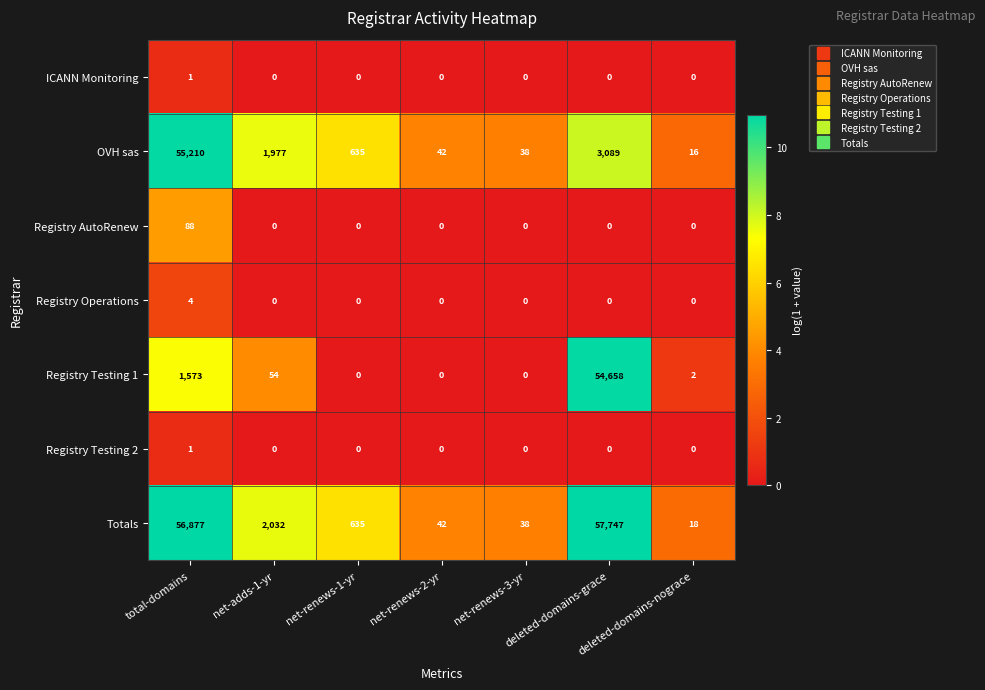

Which series has the widest spread of values?

Totals